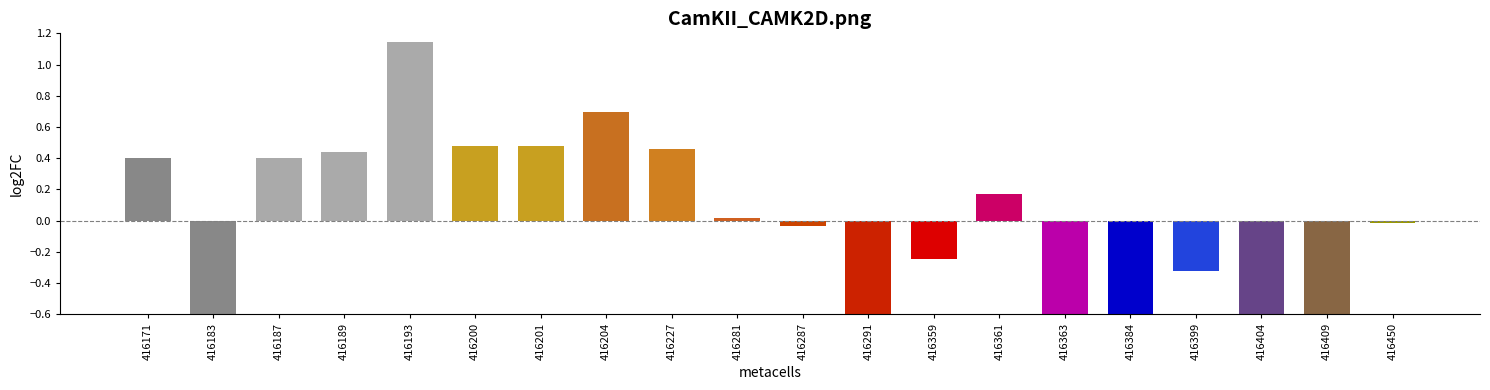

What is the difference between the second highest and second lowest values?

3.5